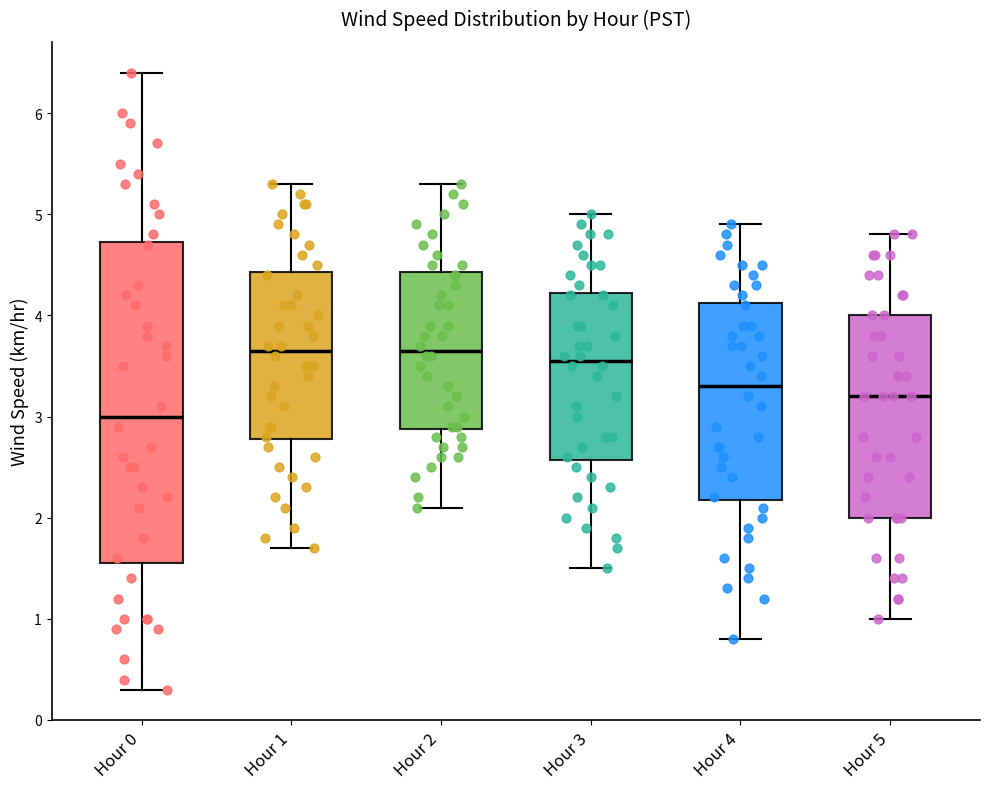

Where is the lower edge of the box for Hour 2 on the y-axis? The values are not printed on the chart, so give them approximately, as read against the axis.

2.9